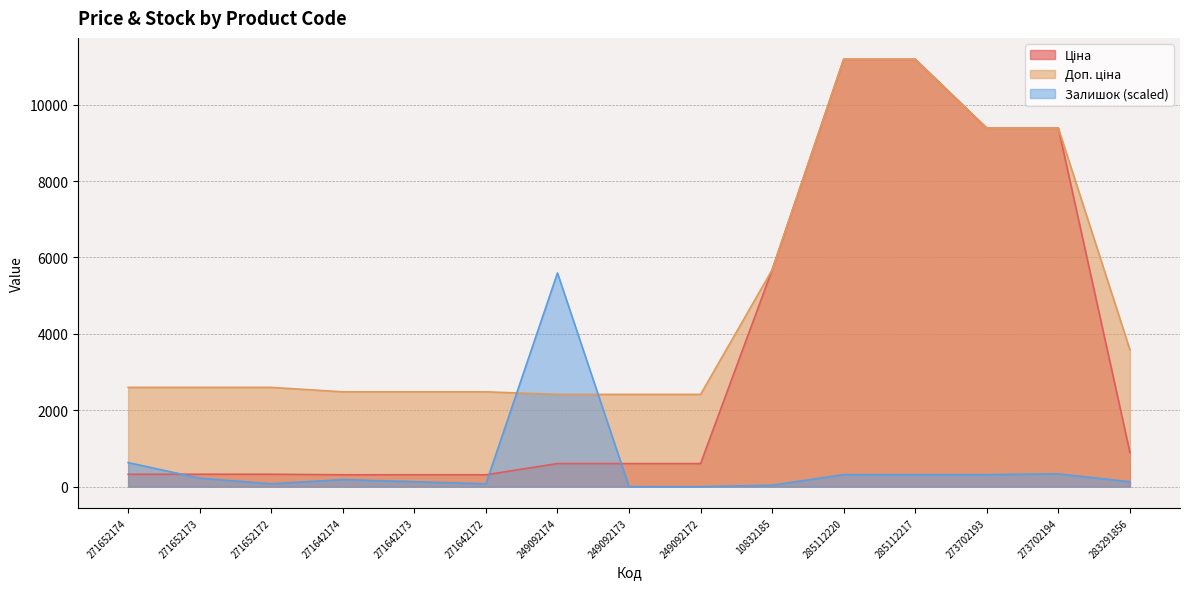

What is the total value across all series at 249092172?

3018.6